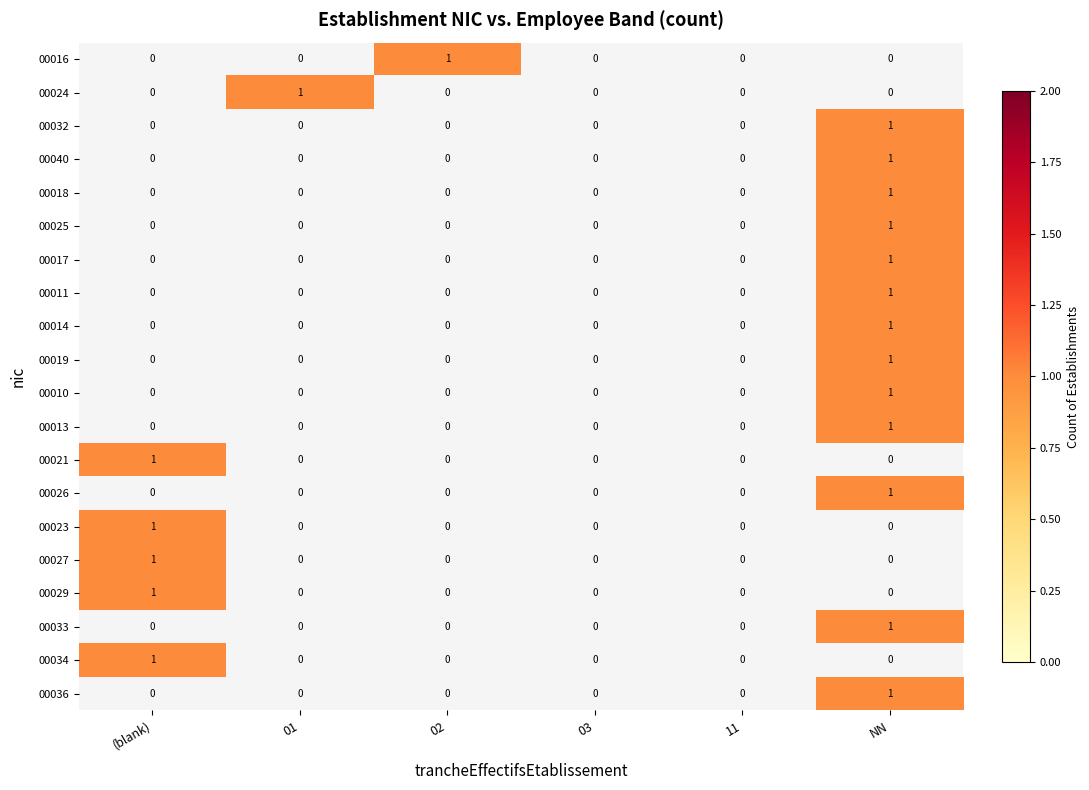

How many values in 00023 are above zero?

1